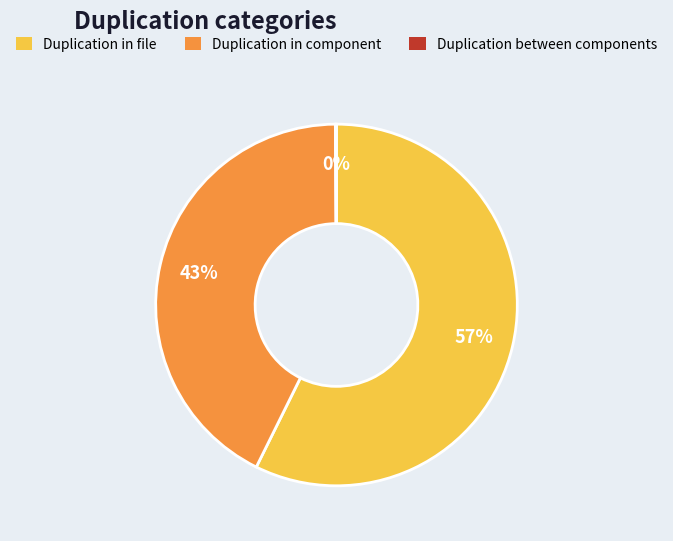

Is there a majority slice in this chart?

Yes